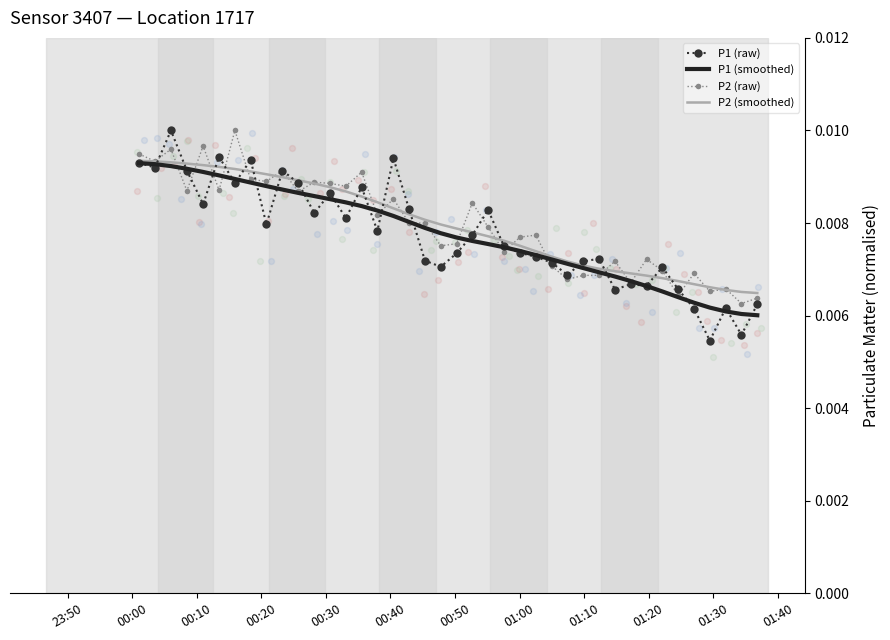

Which series contains the lowest Y value?

P1 (raw)